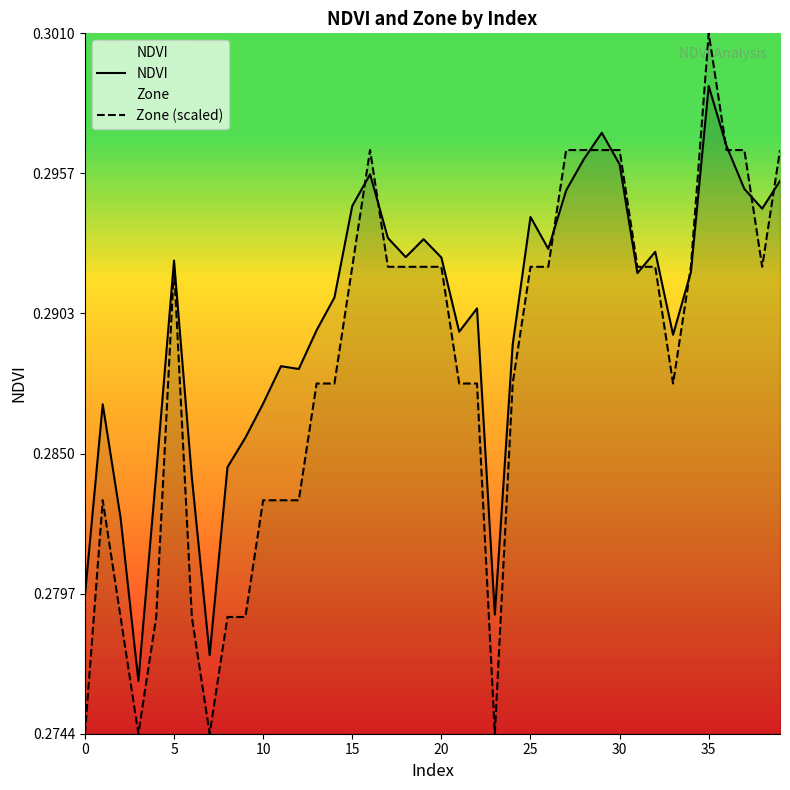

What is the sum of all NDVI values?

11.6